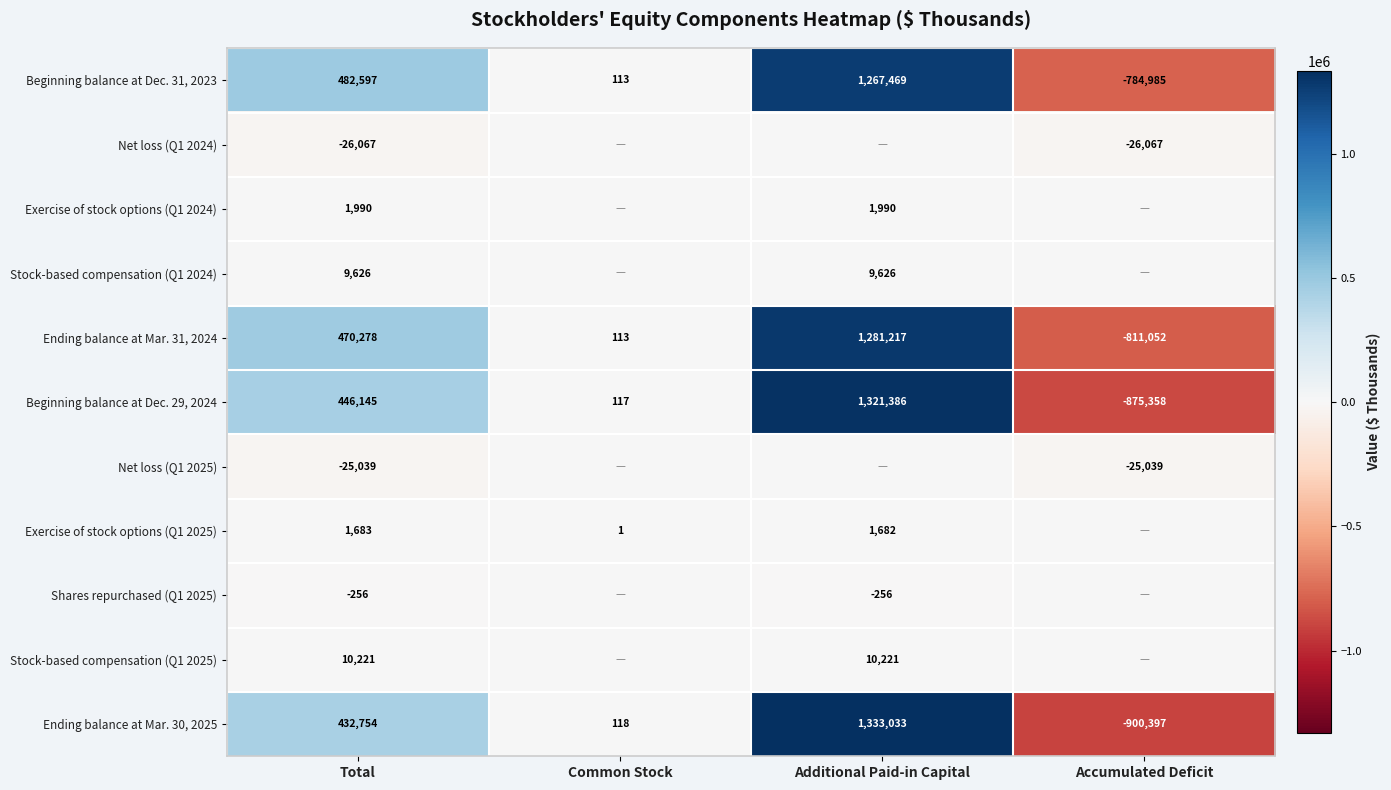

At which category does the chart reach its minimum across all series?

Accumulated Deficit